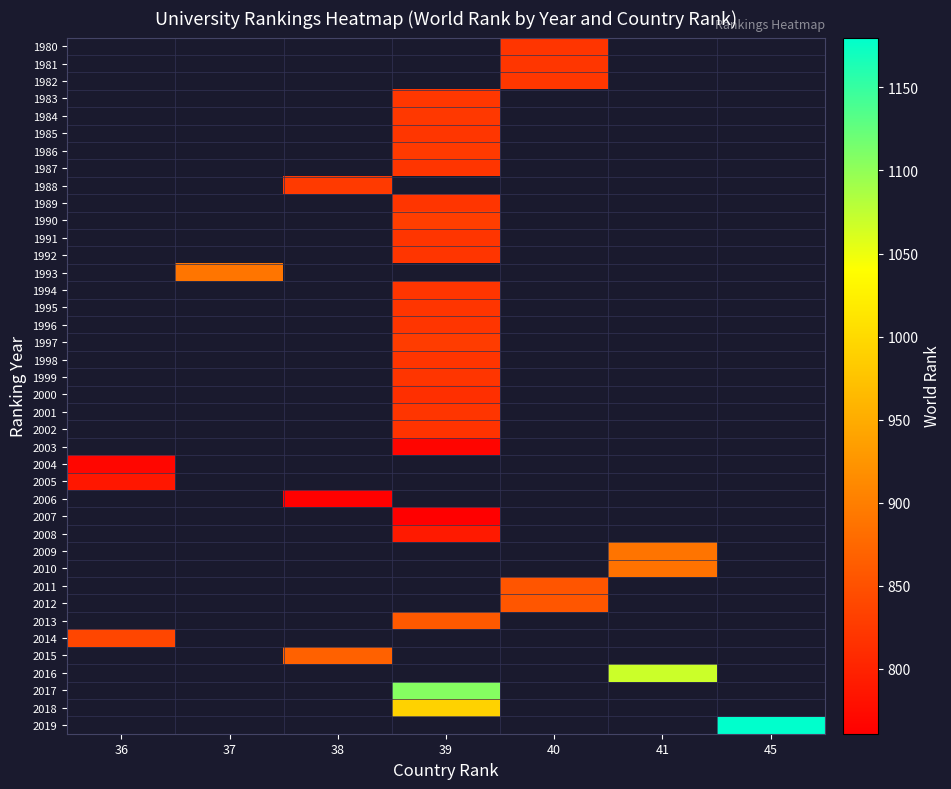

Is it true that 2013 equals 1320.9 at 39?

False